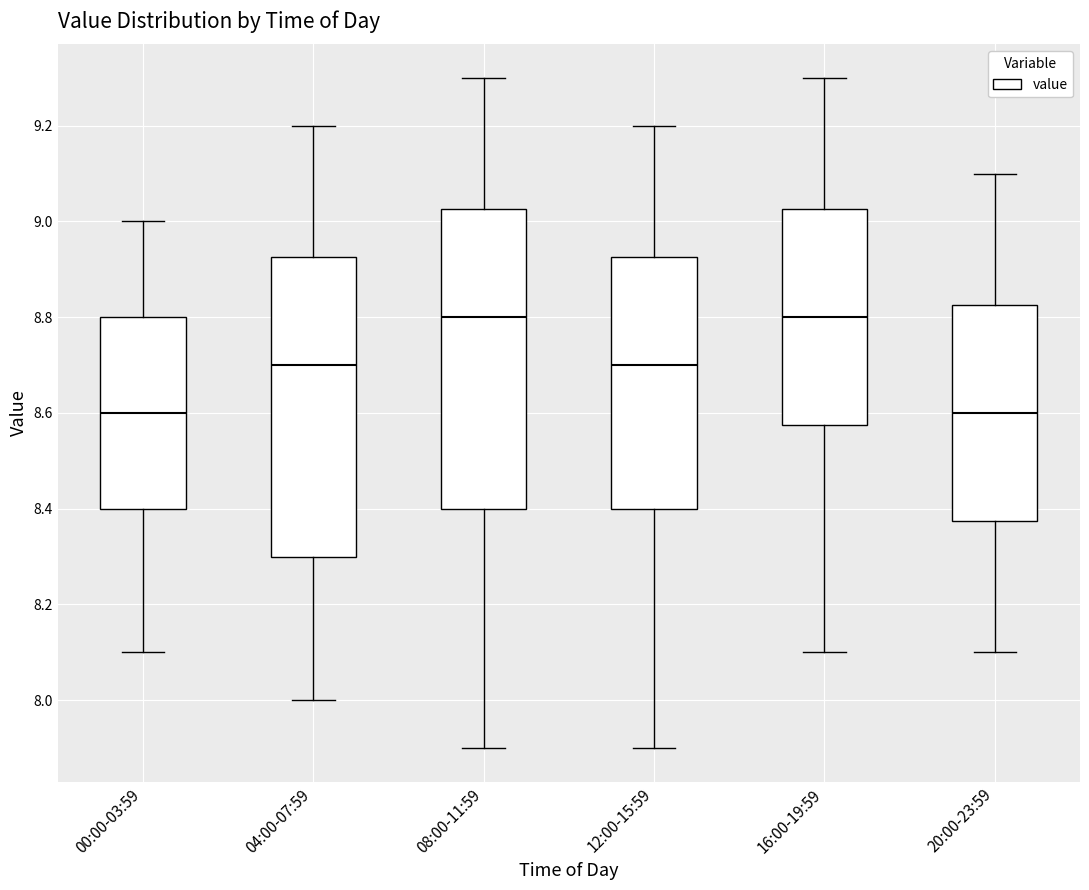

Reading left to right, transcribe this box plot: for each box, give where its median line is, the range the box spans, and where its two whiskers end, as read against the y-axis. The values are not printed on the chart, so give them approximately, as read against the axis.

00:00-03:59: median 8.60, box 8.40 to 8.80, whiskers 8.10 to 9.00
04:00-07:59: median 8.70, box 8.30 to 8.92, whiskers 8.00 to 9.20
08:00-11:59: median 8.80, box 8.40 to 9.02, whiskers 7.90 to 9.30
12:00-15:59: median 8.70, box 8.40 to 8.92, whiskers 7.90 to 9.20
16:00-19:59: median 8.80, box 8.58 to 9.02, whiskers 8.10 to 9.30
20:00-23:59: median 8.60, box 8.38 to 8.82, whiskers 8.10 to 9.10